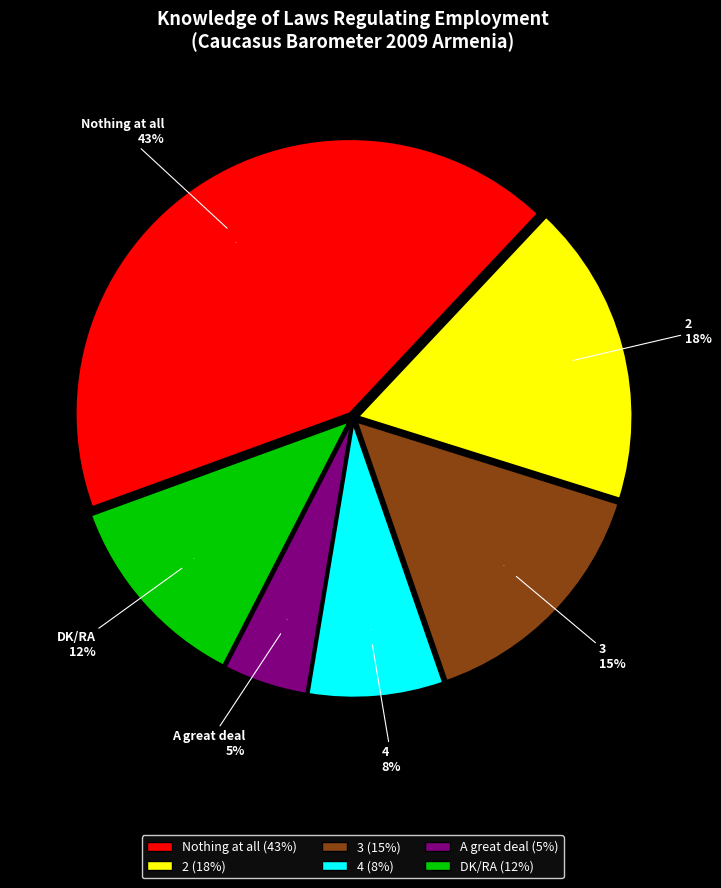

What percentage is the Nothing at all slice, to the nearest percent?

43%